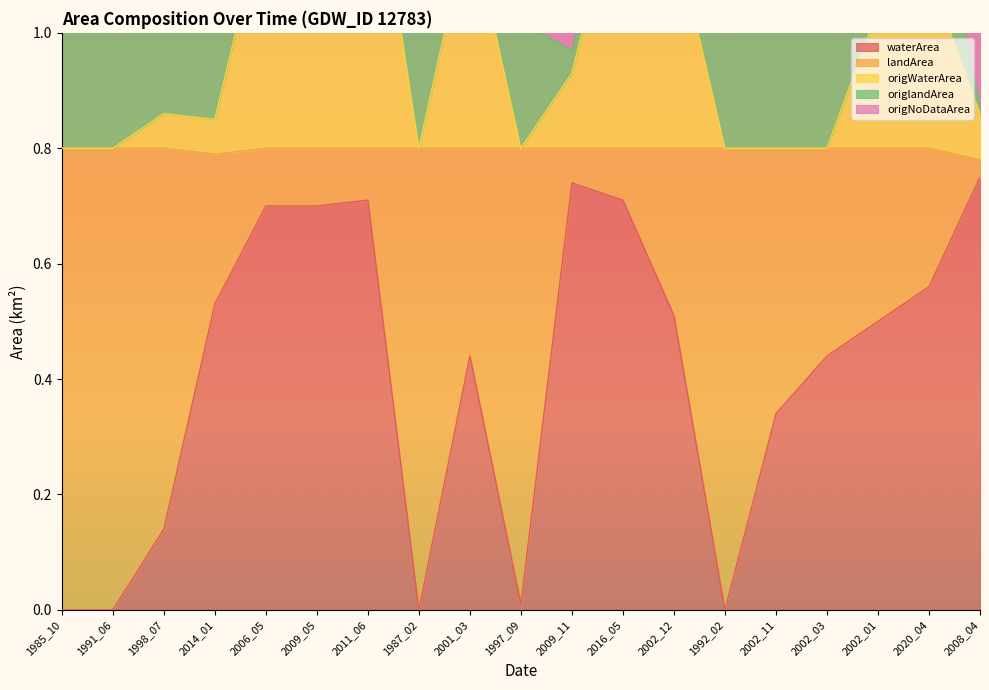

Which has a higher value, 2008_04 or 1992_02?

2008_04